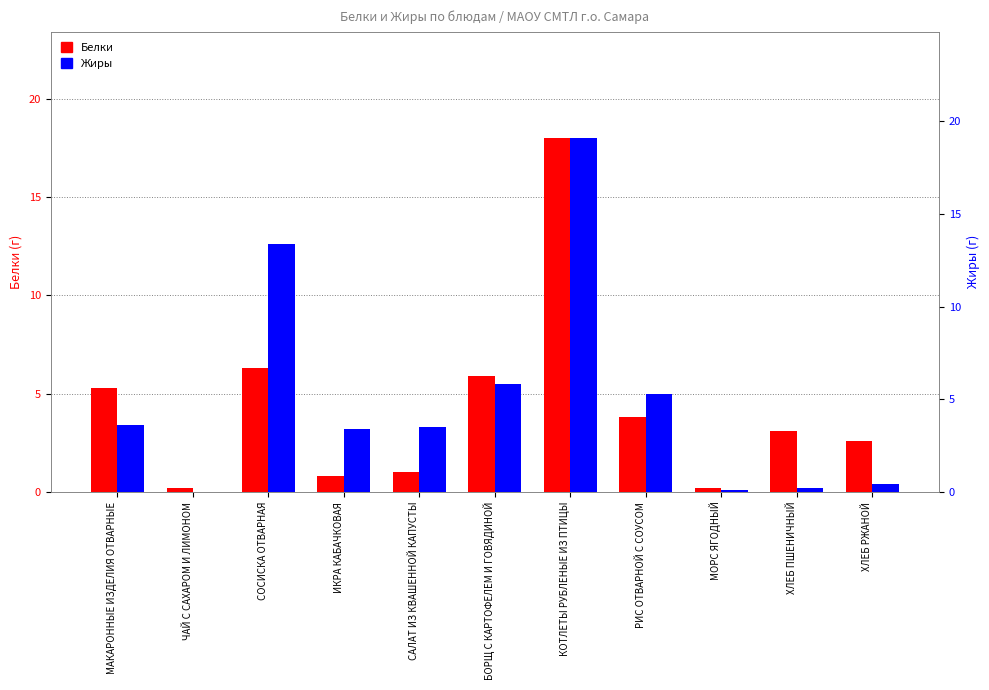

How many categories are shown in the chart?

11